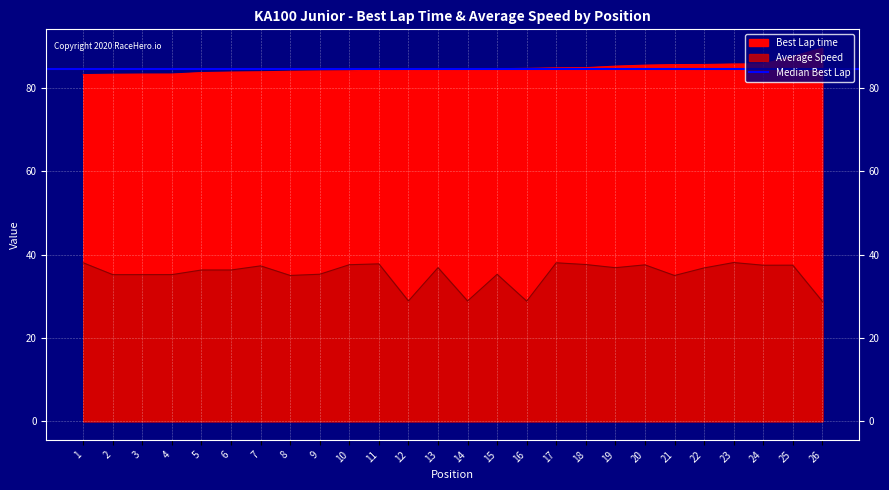

What is the average value of the Best Lap time series?

84.8